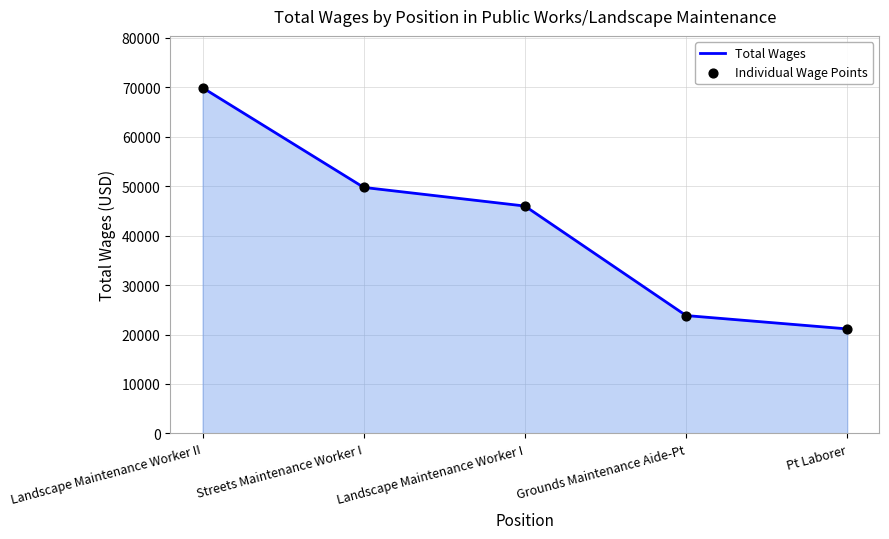

Rank the categories by value from highest to lowest.

Landscape Maintenance Worker II, Streets Maintenance Worker I, Landscape Maintenance Worker I, Grounds Maintenance Aide-Pt, Pt Laborer